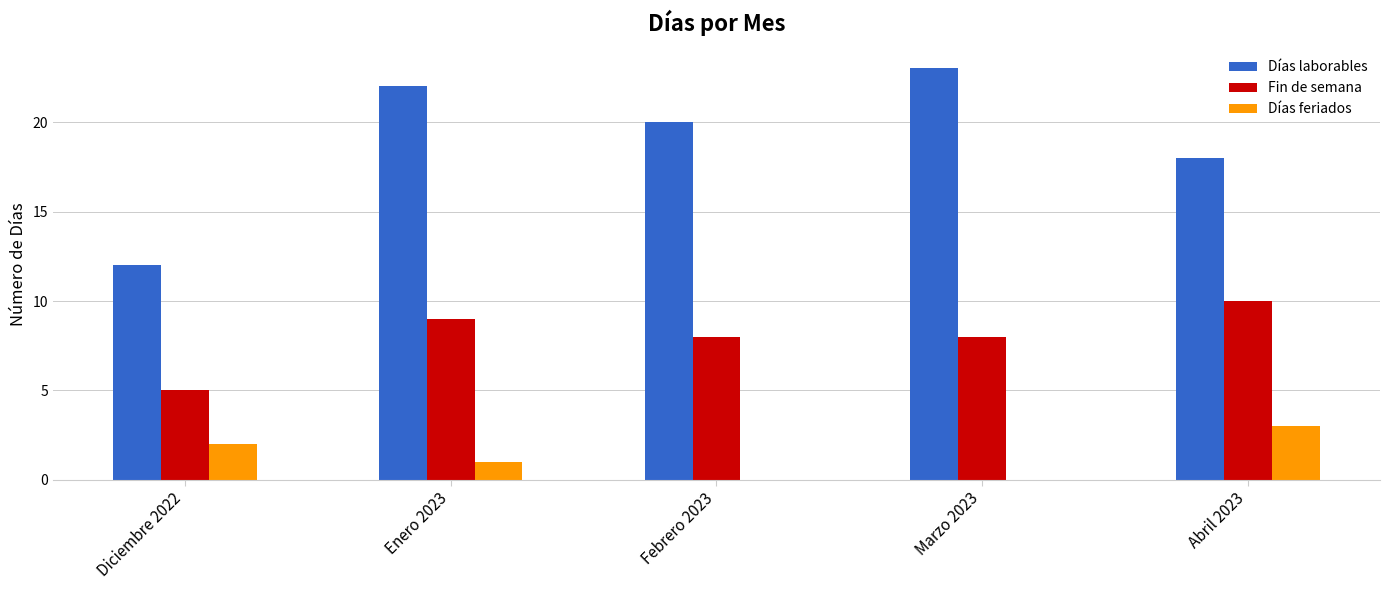

Is the value of Días laborables at Marzo 2023 greater than the value of Días feriados at Marzo 2023?

Yes